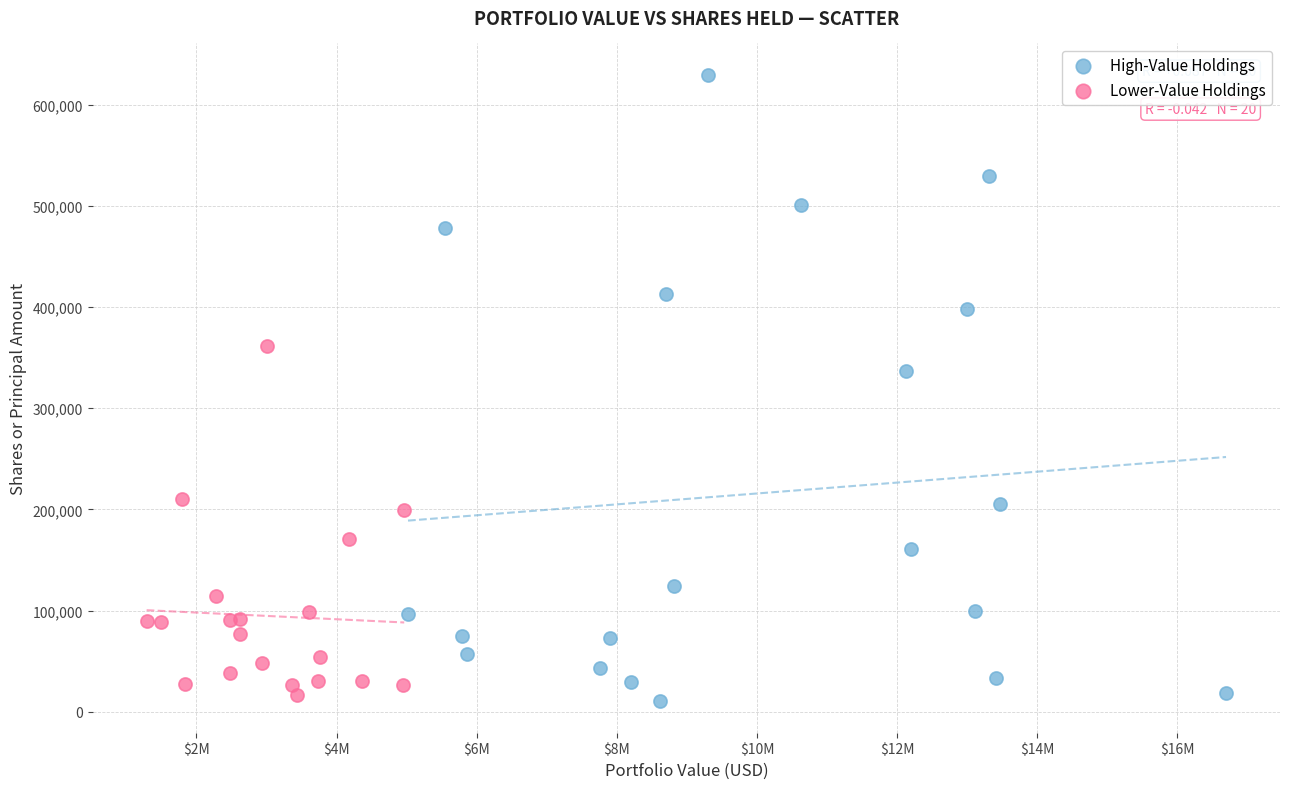

Which series has the largest Y range (max minus min)?

High-Value Holdings